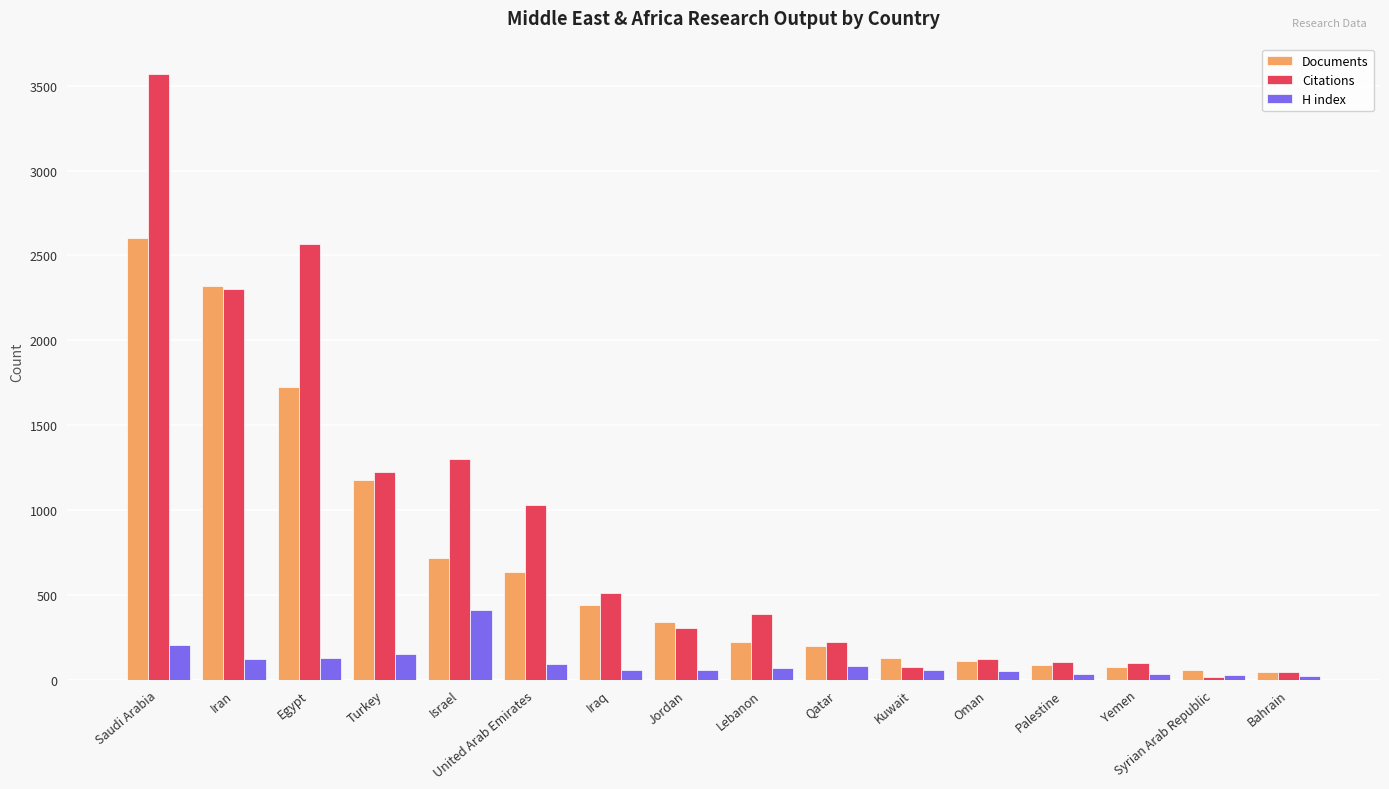

What is the maximum value shown in the chart?

3571